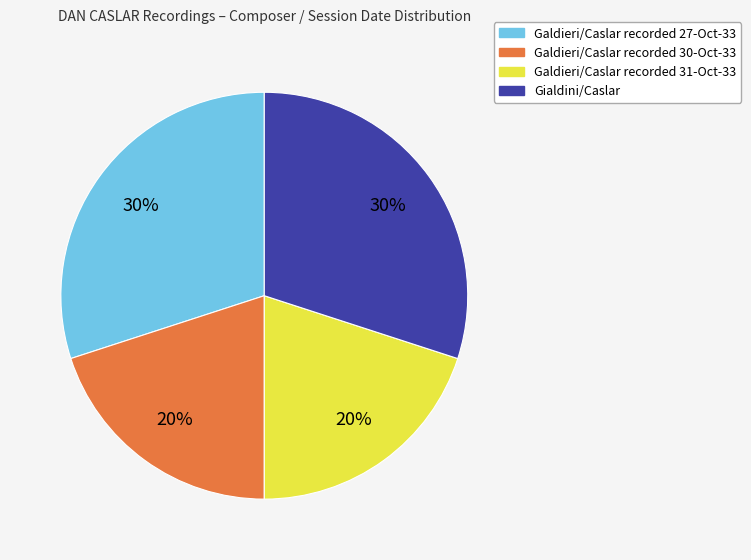

The Galdieri/Caslar recorded 30-Oct-33 slice represents 20% of the pie. True or false?

True